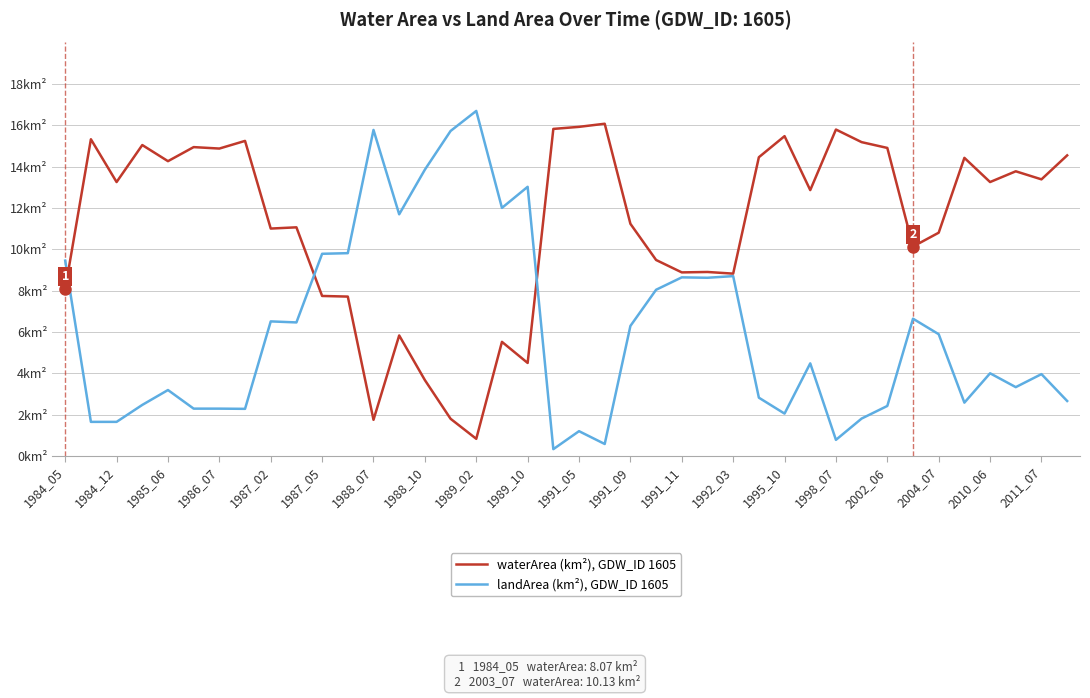

What are all the series names shown in the legend?

waterArea (km²), GDW_ID 1605, landArea (km²), GDW_ID 1605